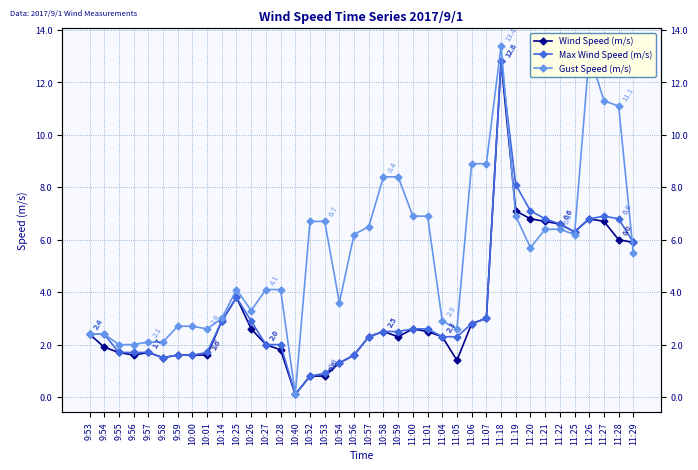

Reading right to left, extract all data points from this chart.

Wind Speed (m/s): 5.9	6.0	6.7	6.8	6.3	6.6	6.7	6.8	7.1	12.8	3.0	2.8	1.4	2.3	2.5	2.6	2.3	2.5	2.3	1.6	1.3	0.8	0.8	0.1	1.8	2.0	2.6	3.8	2.9	1.6	1.6	1.6	1.5	1.7	1.6	1.7	1.9	2.4
Max Wind Speed (m/s): 5.9	6.8	6.9	6.8	6.3	6.6	6.8	7.1	8.1	12.8	3.0	2.8	2.3	2.3	2.6	2.6	2.5	2.5	2.3	1.6	1.3	0.9	0.8	0.1	2.0	2.0	2.9	3.8	2.9	1.7	1.6	1.6	1.5	1.7	1.7	1.7	2.4	2.4
Gust Speed (m/s): 5.5	11.1	11.3	13.1	6.2	6.4	6.4	5.7	6.9	13.4	8.9	8.9	2.6	2.9	6.9	6.9	8.4	8.4	6.5	6.2	3.6	6.7	6.7	0.1	4.1	4.1	3.3	4.1	3.0	2.6	2.7	2.7	2.1	2.1	2.0	2.0	2.4	2.4